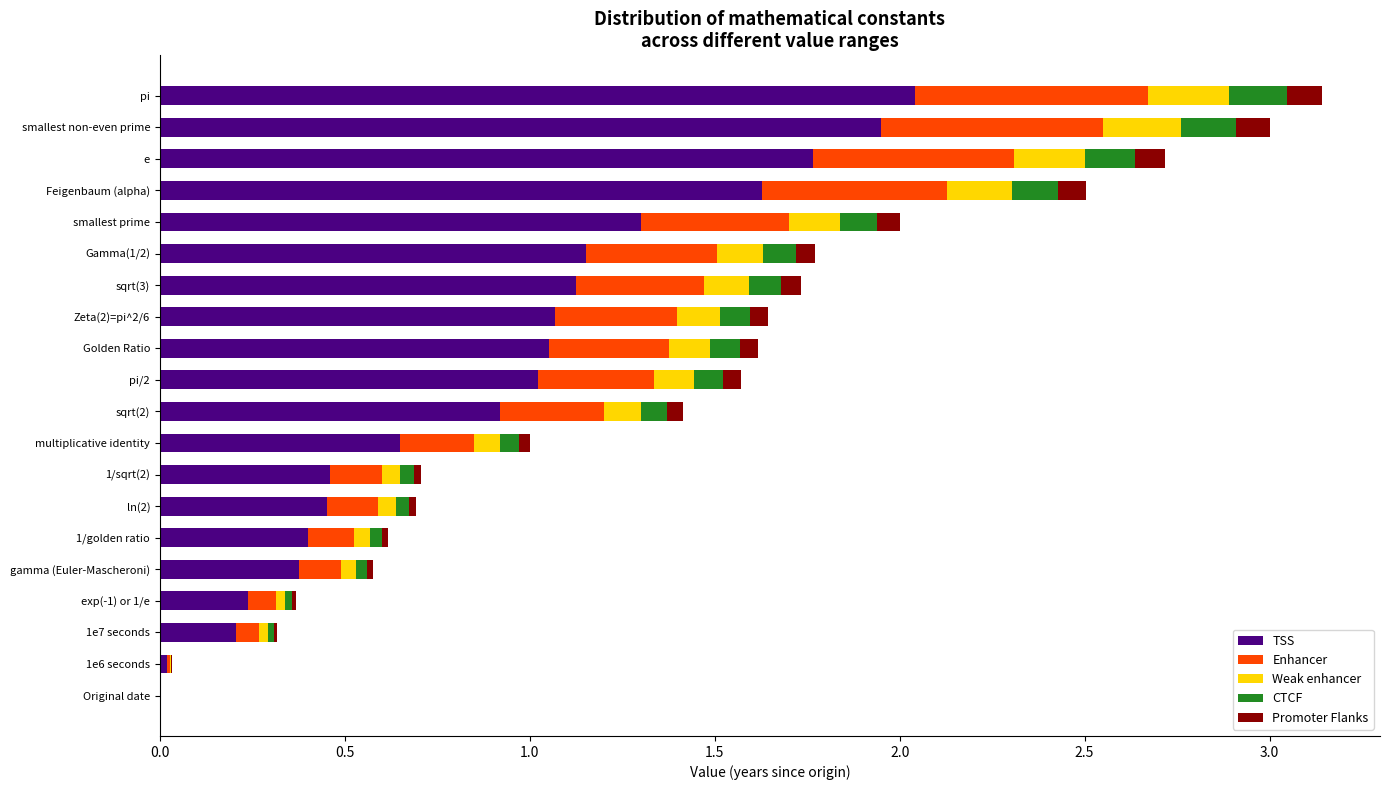

Which category has the highest value in the TSS series?

pi